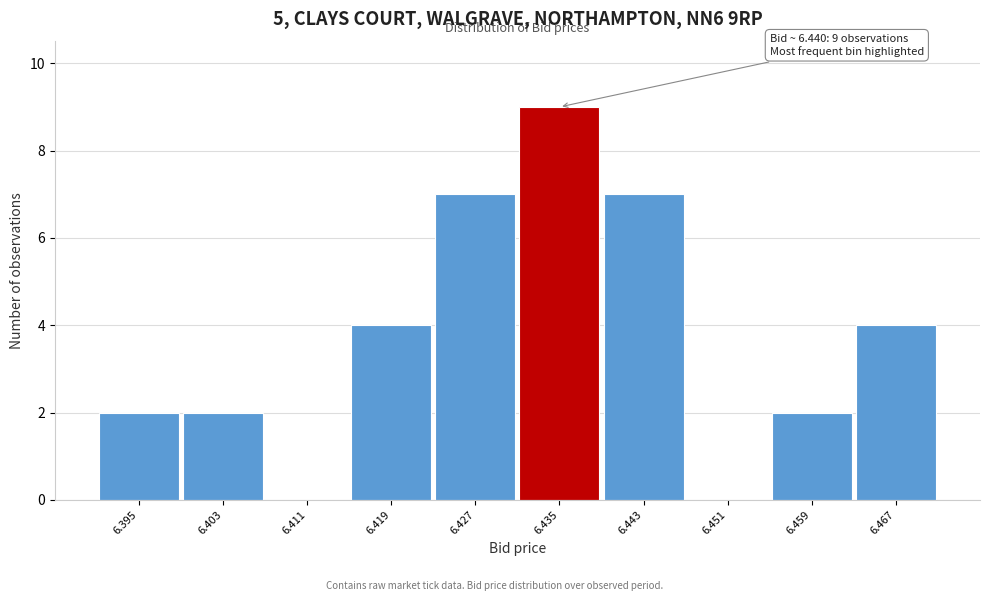

Reading right to left, what are all the values shown in this chart?

6.467=4	6.459=2	6.451=0	6.443=7	6.435=9	6.427=7	6.419=4	6.411=0	6.403=2	6.395=2